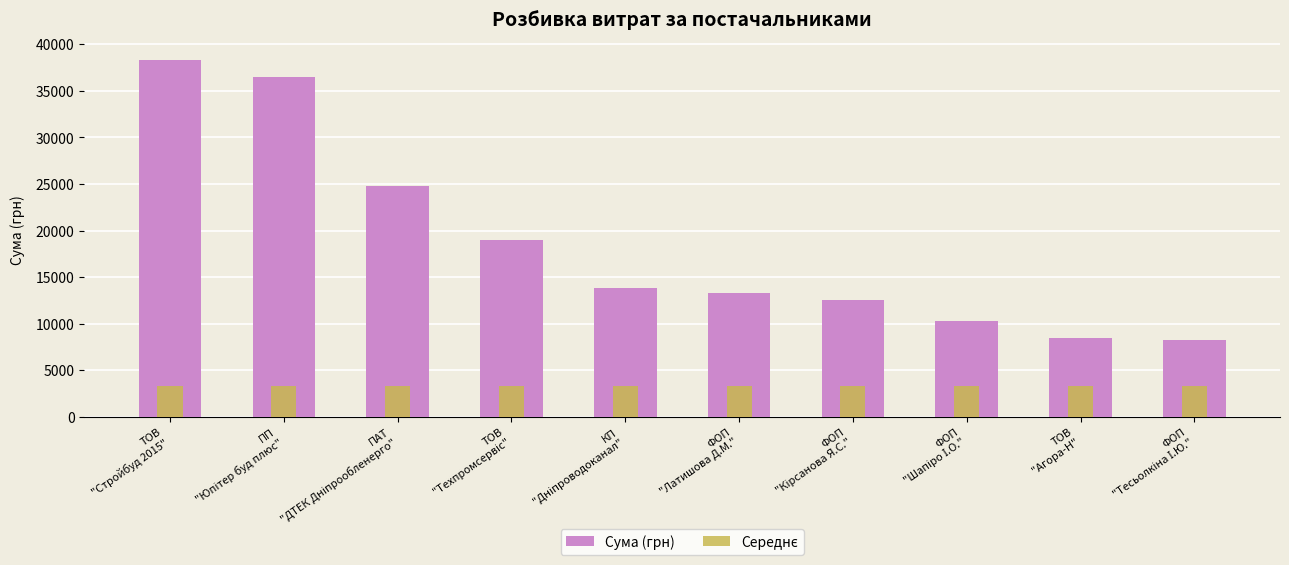

What is the minimum value shown in the chart?

3337.5